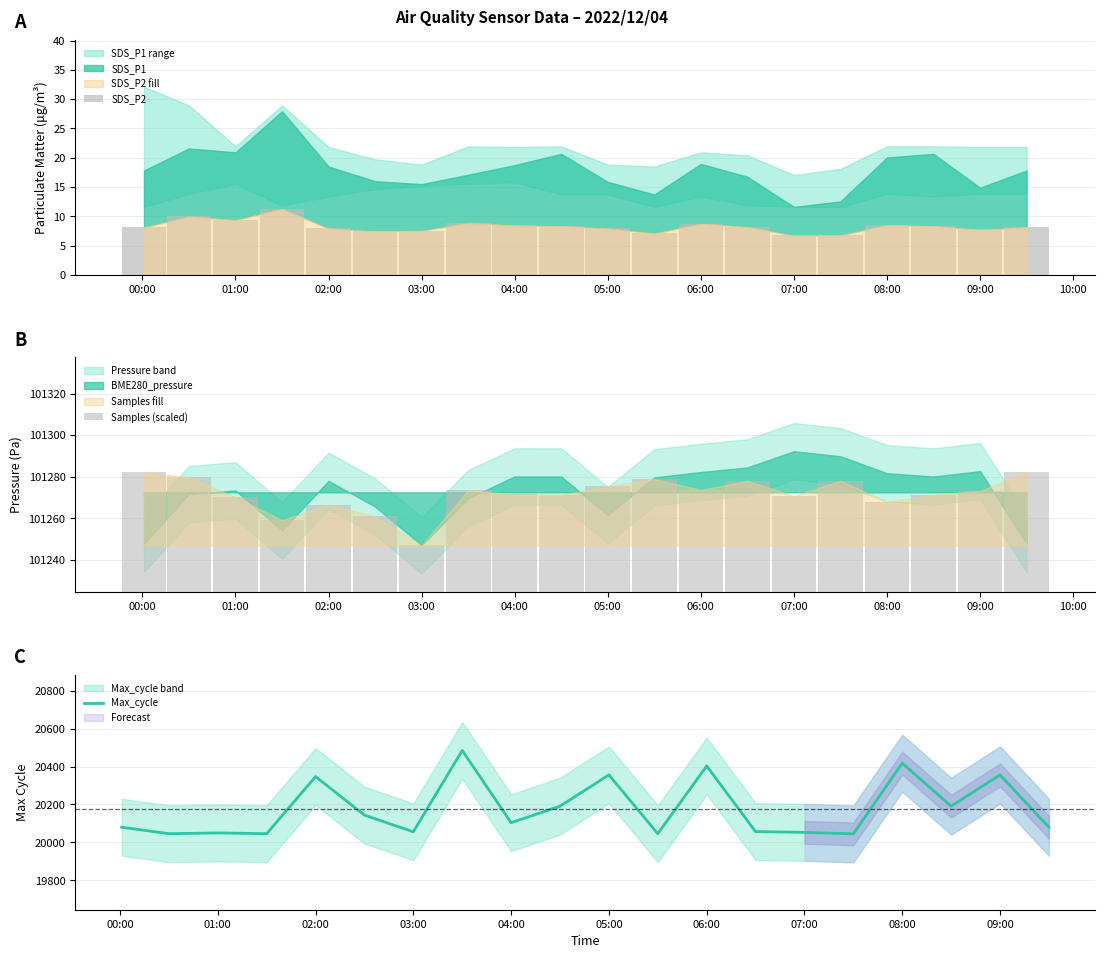

True or false: Max_cycle has a value of 27203 at 09:00.

False